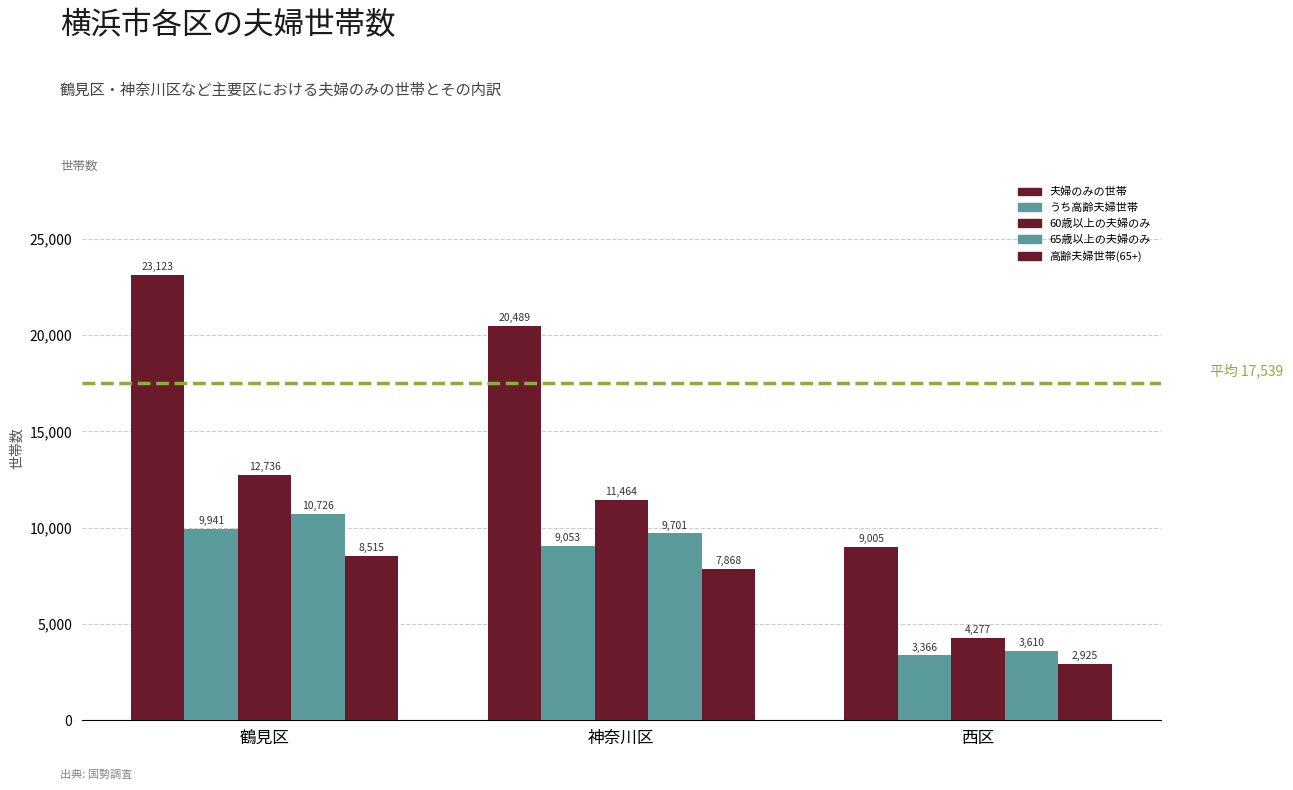

What is the approximate value of 高齢夫婦世帯(65+) at 神奈川区, to the nearest 10?

7870